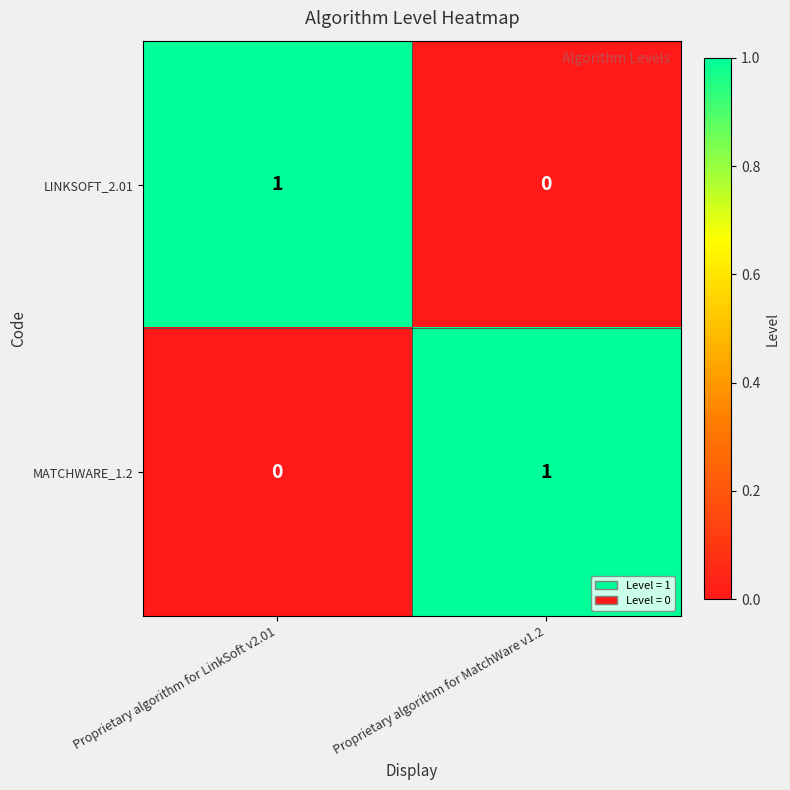

Reading left to right, extract all data points from this chart.

LINKSOFT_2.01: Proprietary algorithm for LinkSoft v2.01=1	Proprietary algorithm for MatchWare v1.2=0
MATCHWARE_1.2: Proprietary algorithm for LinkSoft v2.01=0	Proprietary algorithm for MatchWare v1.2=1